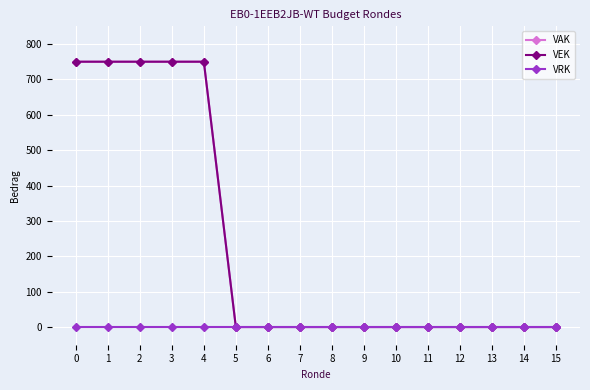

Does the chart have visible grid lines?

Yes